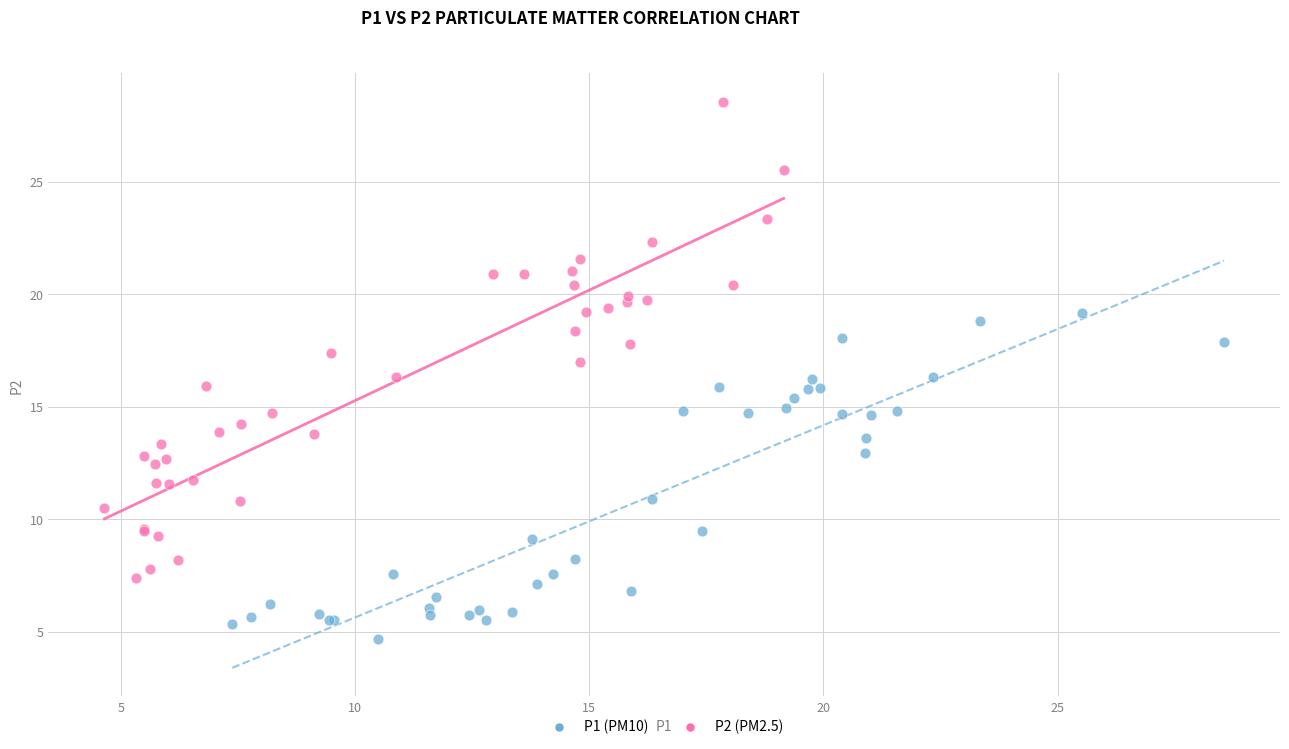

Which series contains the lowest Y value?

P1 (PM10)